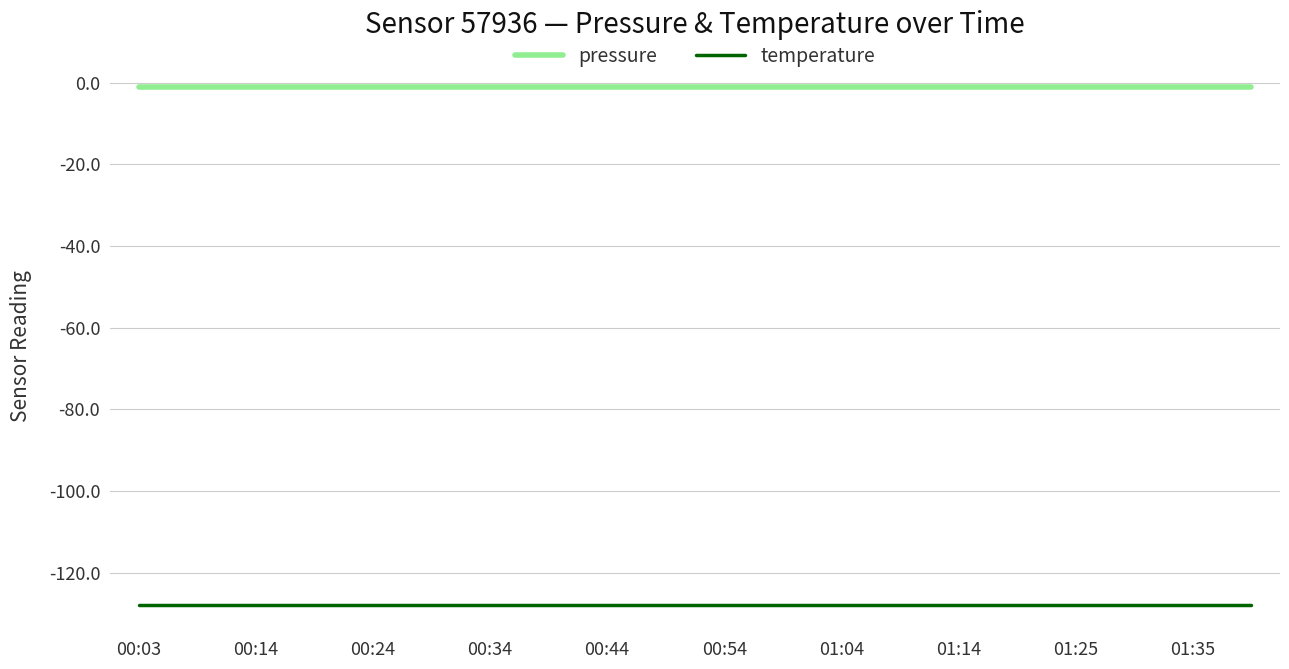

True or false: pressure and temperature intersect in this chart.

False